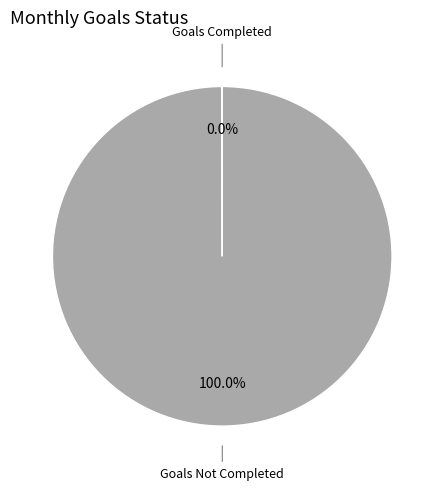

Which slice is the largest?

Goals Not Completed